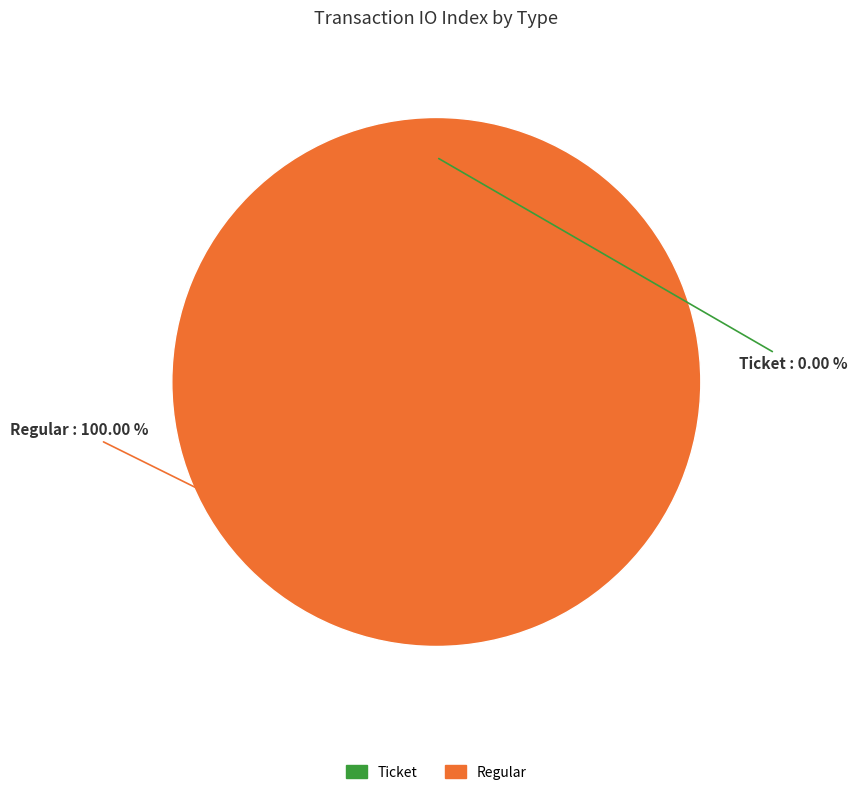

Count the number of slices in the pie.

2